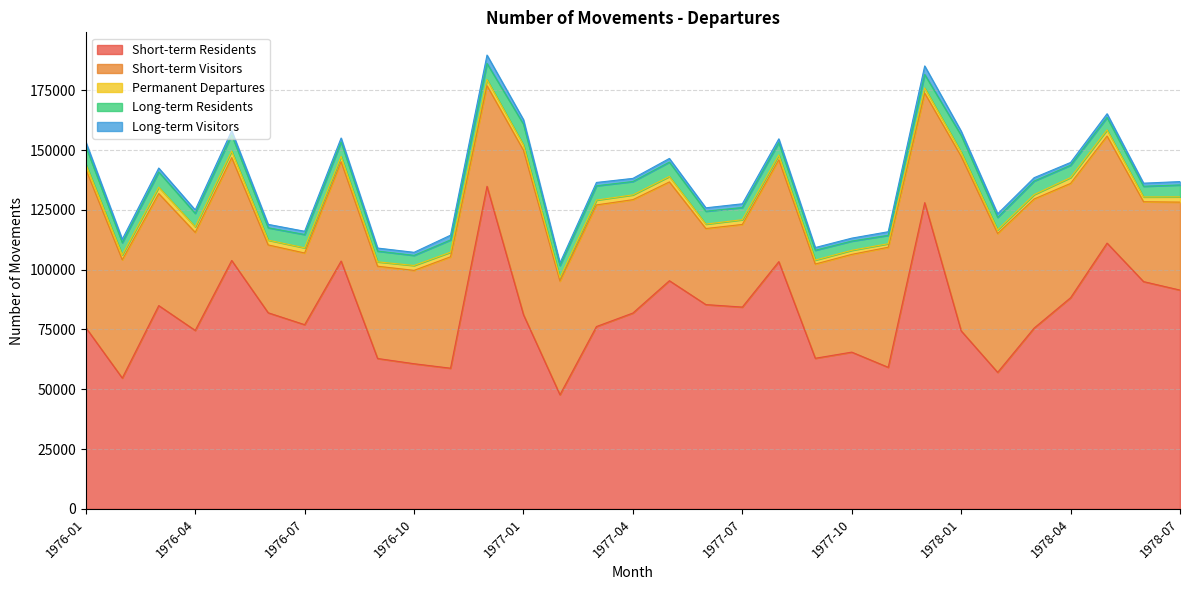

Between 1976-03 and 1976-06, which series saw the biggest shift?

Short-term Visitors